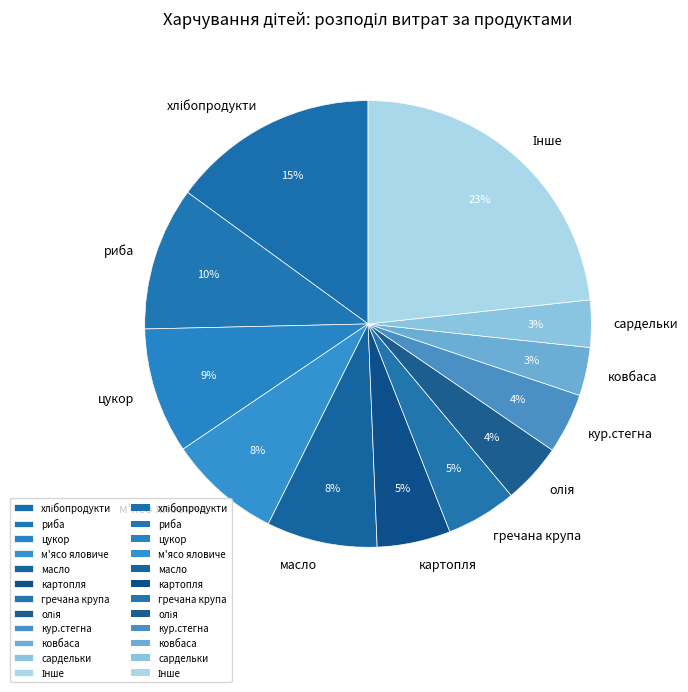

How many slices are in this pie chart?

12